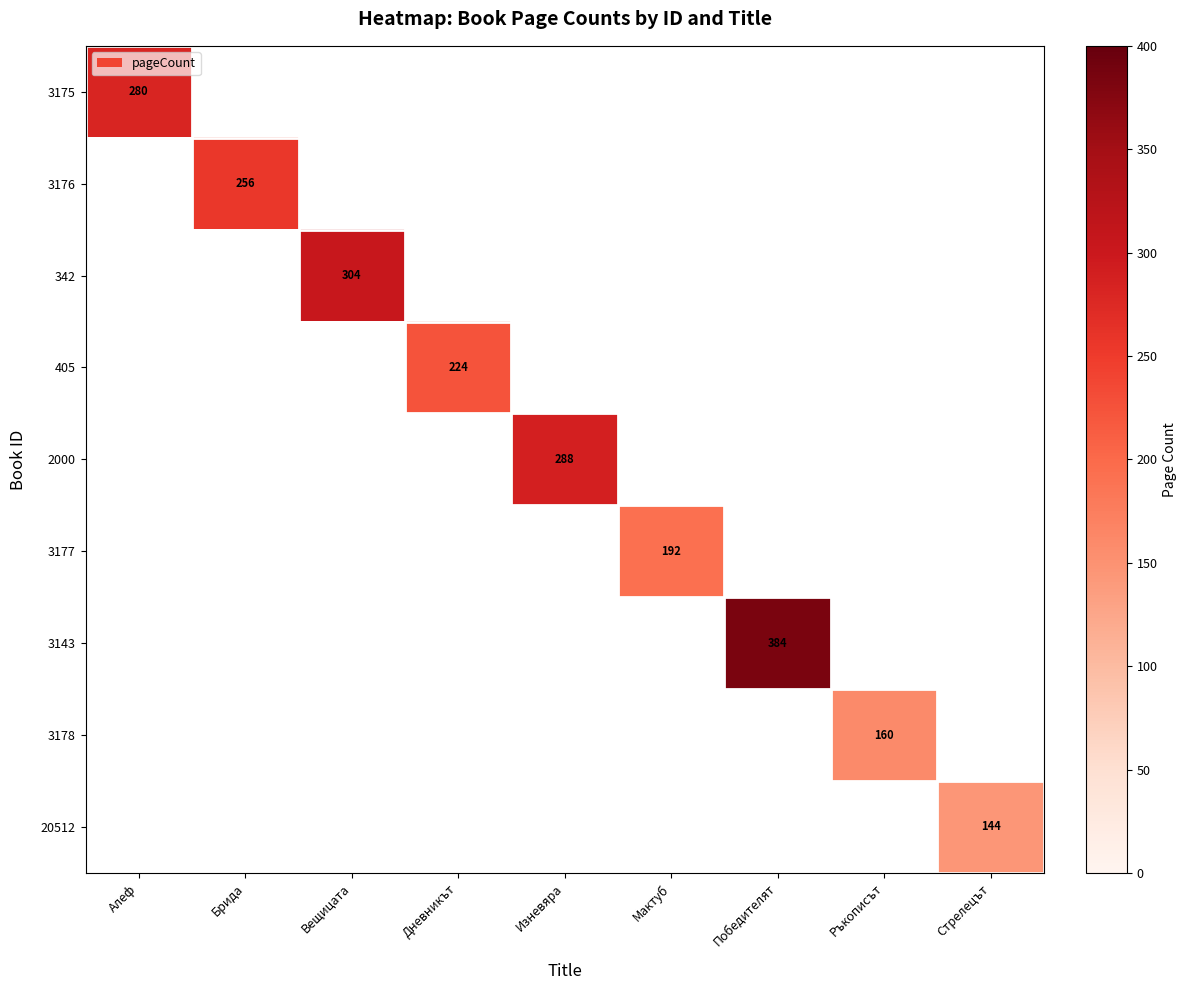

Count the number of categories in the chart.

9